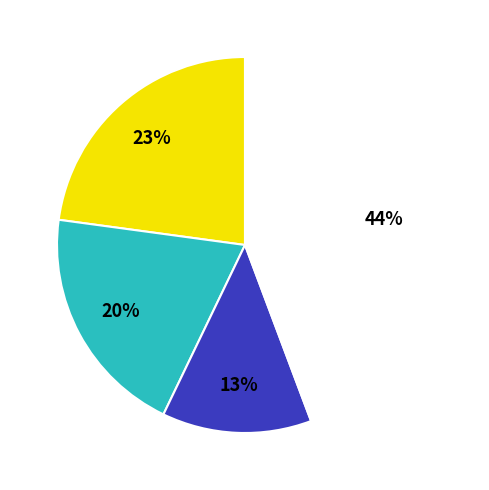

To the nearest percent, what is the difference between the largest and smallest slice percentages?

31%